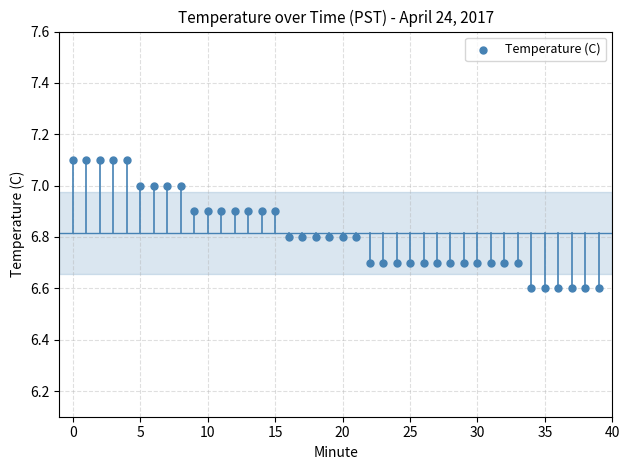

What is the range of Y values (max minus min)?

0.5